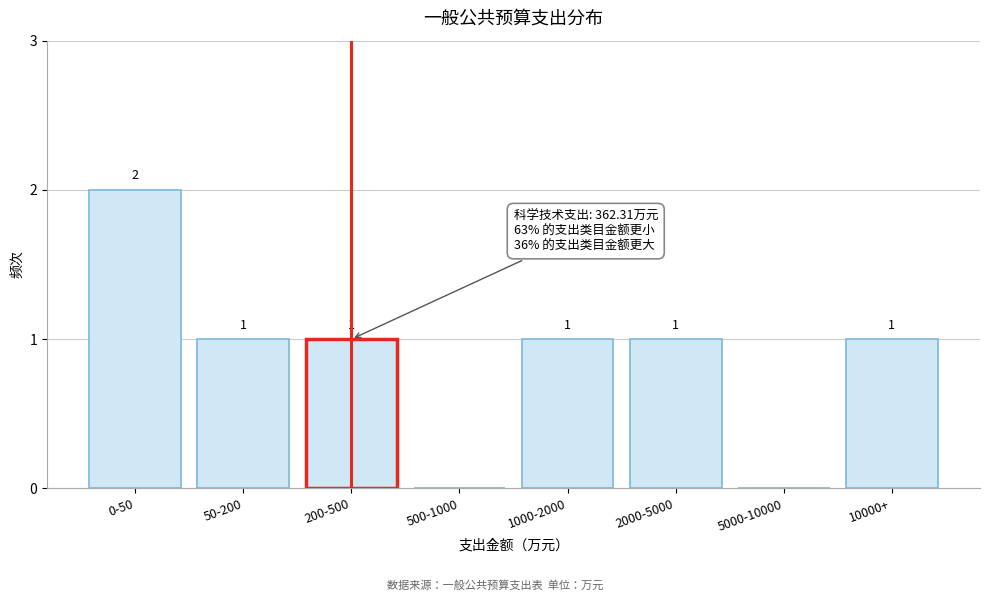

Reading left to right, list all the values displayed in this chart.

0-50=2	50-200=1	200-500=1	500-1000=0	1000-2000=1	2000-5000=1	5000-10000=0	10000+=1